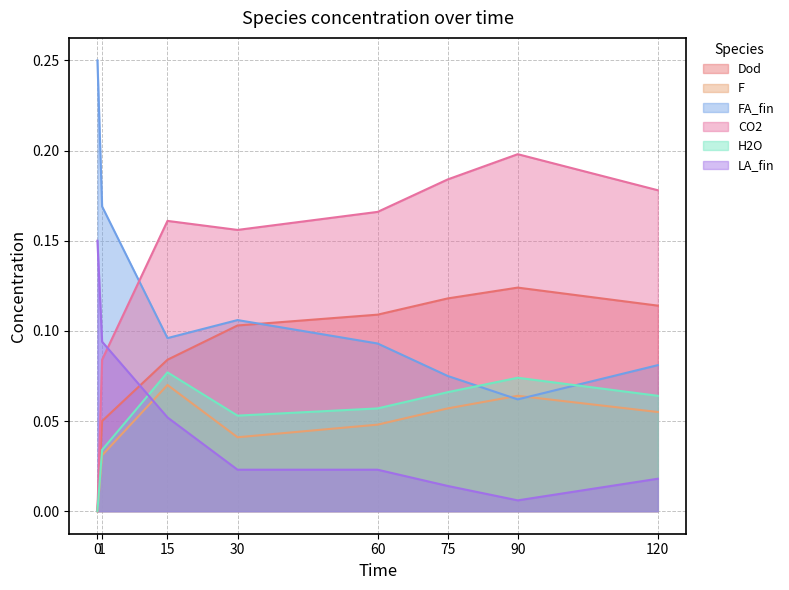

What is the difference between the maximum and minimum values in the H2O series?

0.1